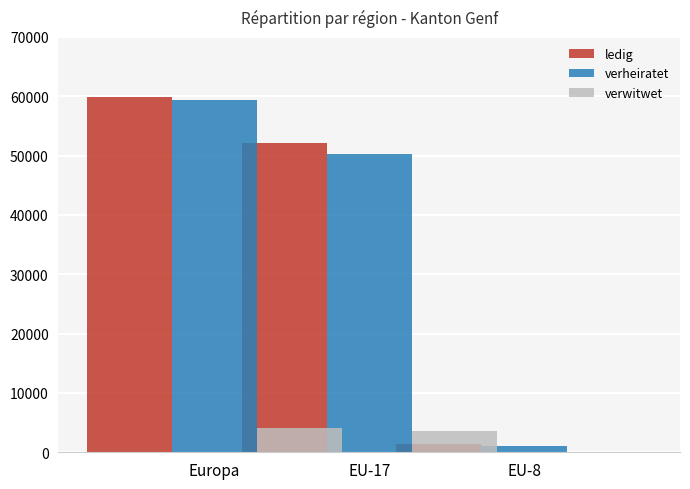

What position from the left is EU-8?

3